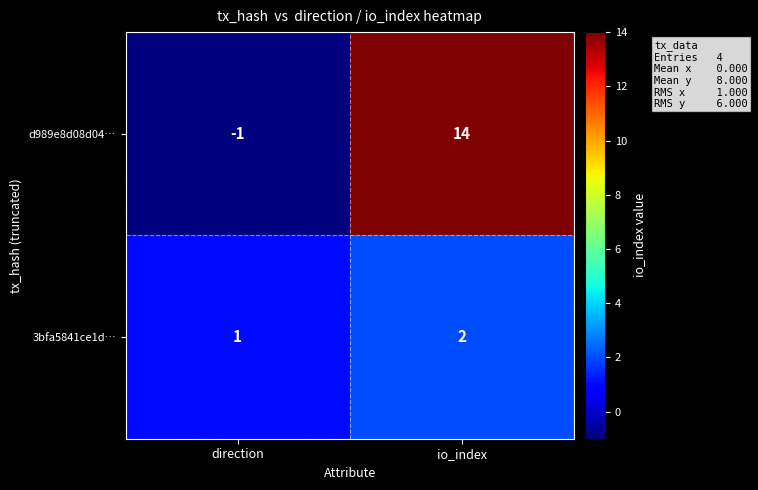

Reading right to left, list all the values displayed in this chart.

d989e8d08d04…: 14	-1
3bfa5841ce1d…: 2	1